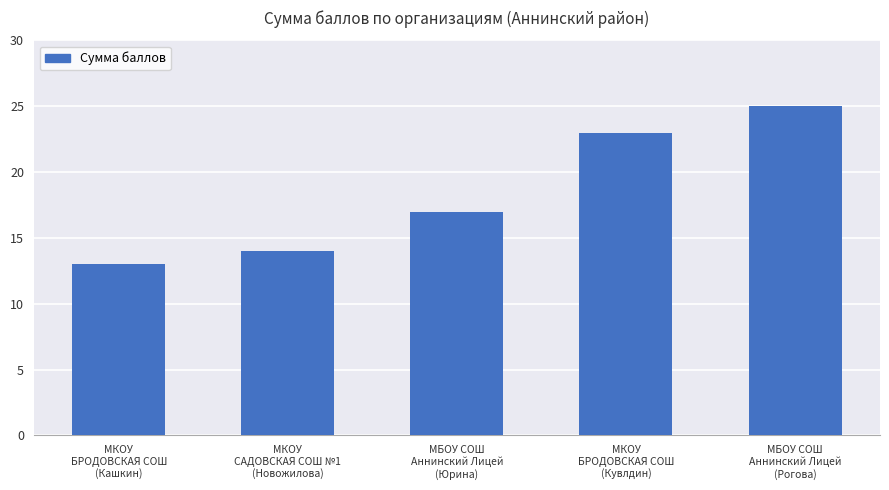

What is the label of the 3rd bar from the right?

МБОУ СОШ
Аннинский Лицей
(Юрина)